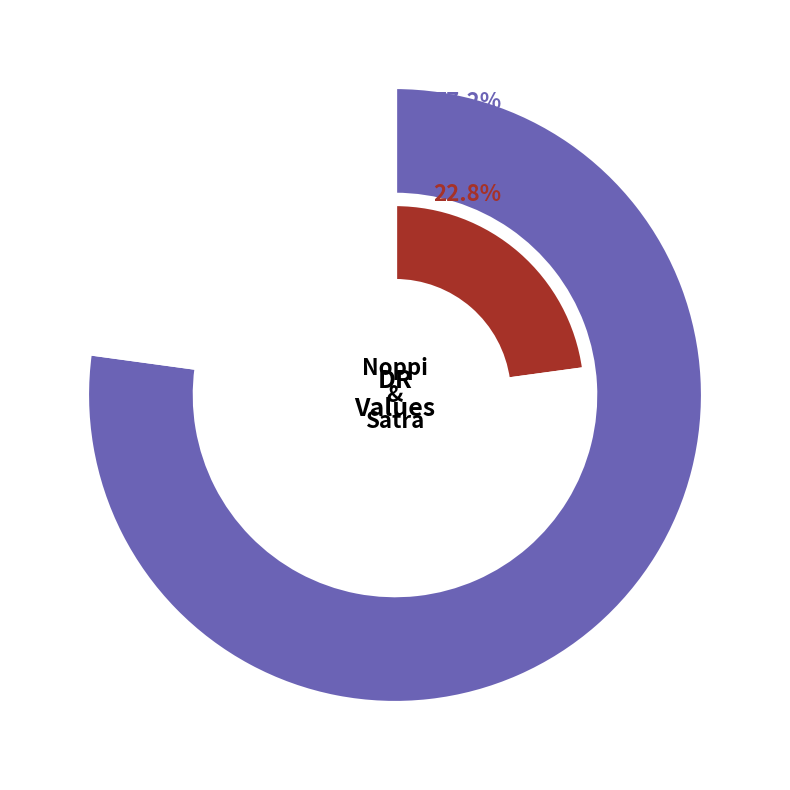

To the nearest percent, what percentage of the pie is Noppi?

77%